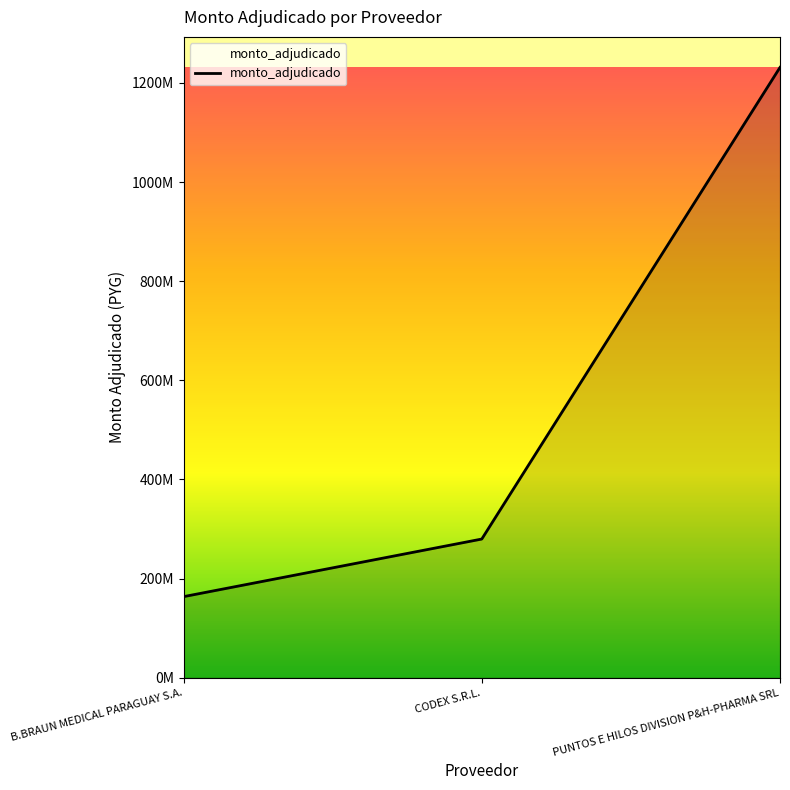

Does the chart display data point markers on the line(s)?

No